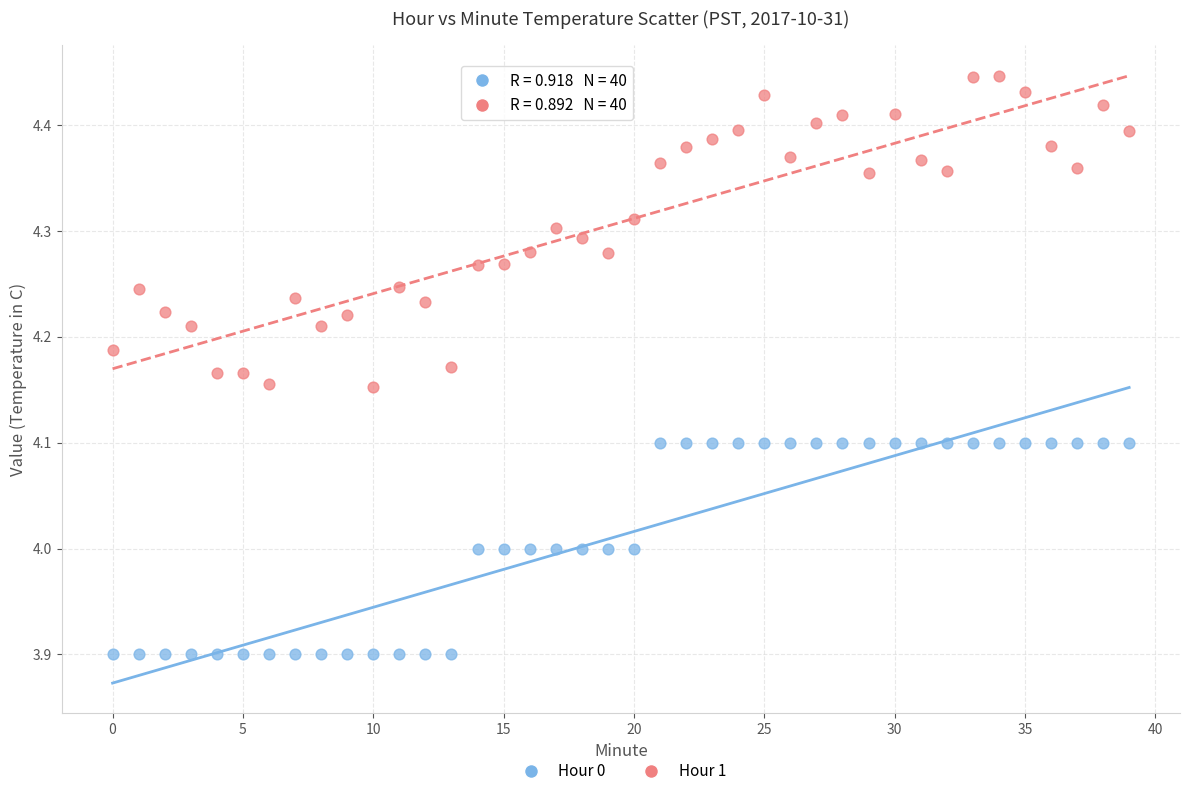

Which series contains the lowest Y value?

Hour 0